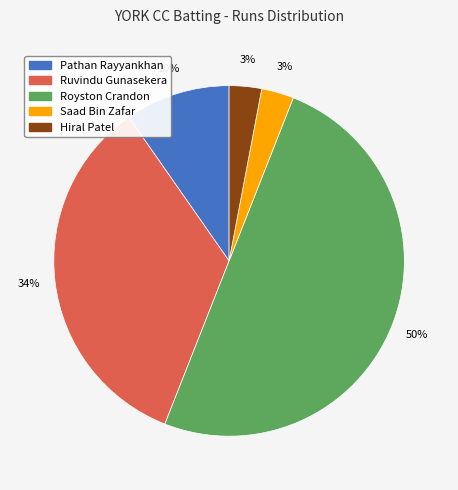

Between Pathan Rayyankhan and Ruvindu Gunasekera, which is larger?

Ruvindu Gunasekera